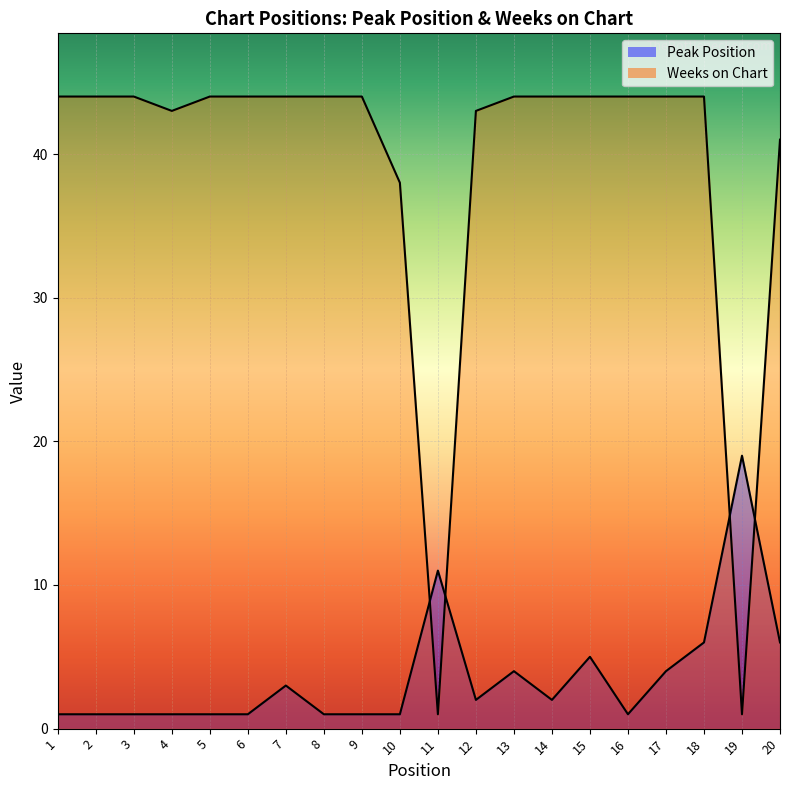

How many distinct data groups are displayed?

2